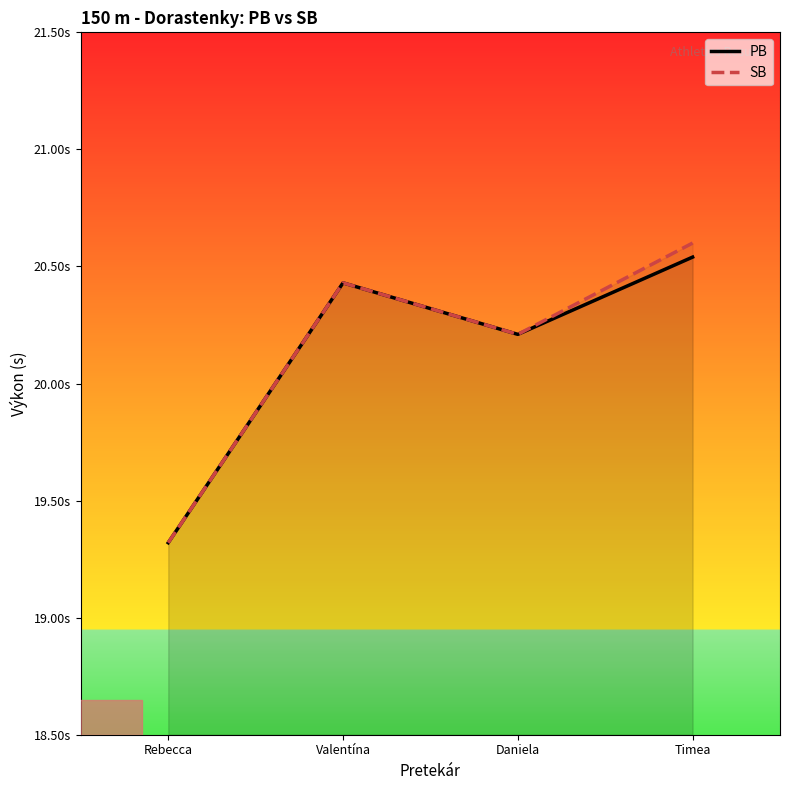

Does the chart display data point markers on the line(s)?

No